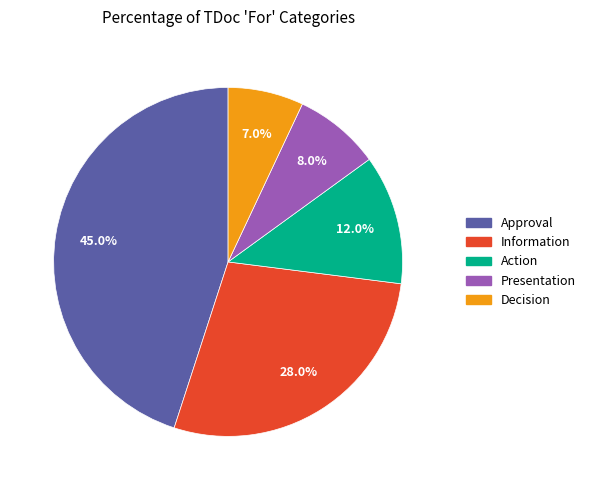

Is it true that Decision is 7% of the pie?

True